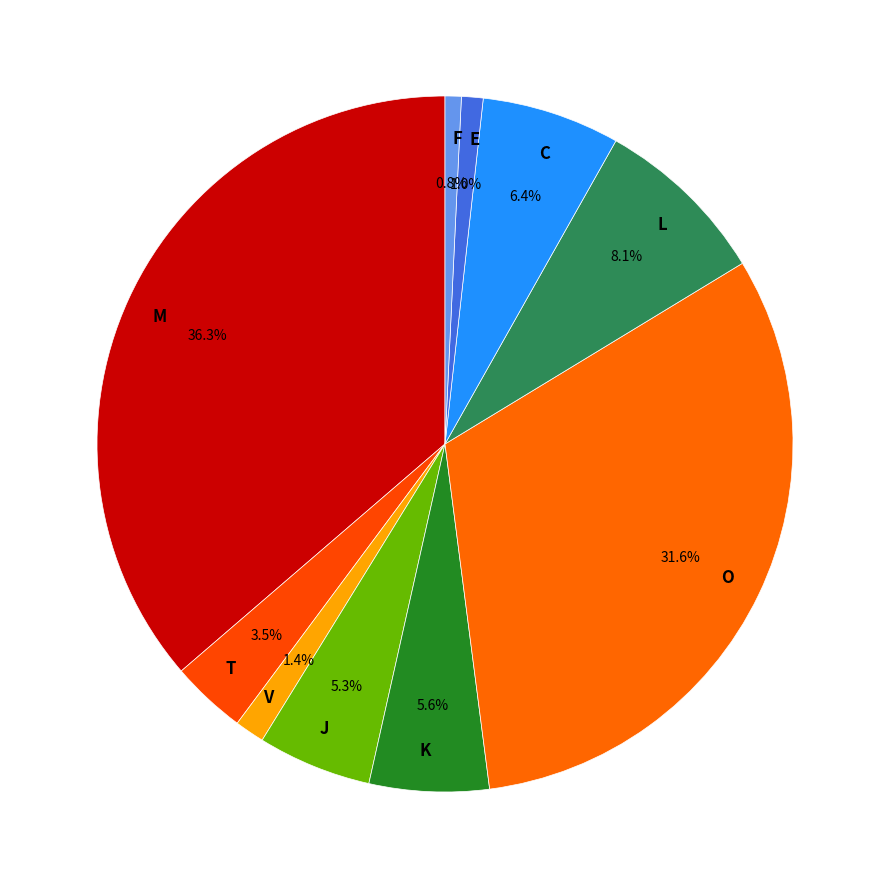

What is the ratio of the value at T to the value at V?

2.5